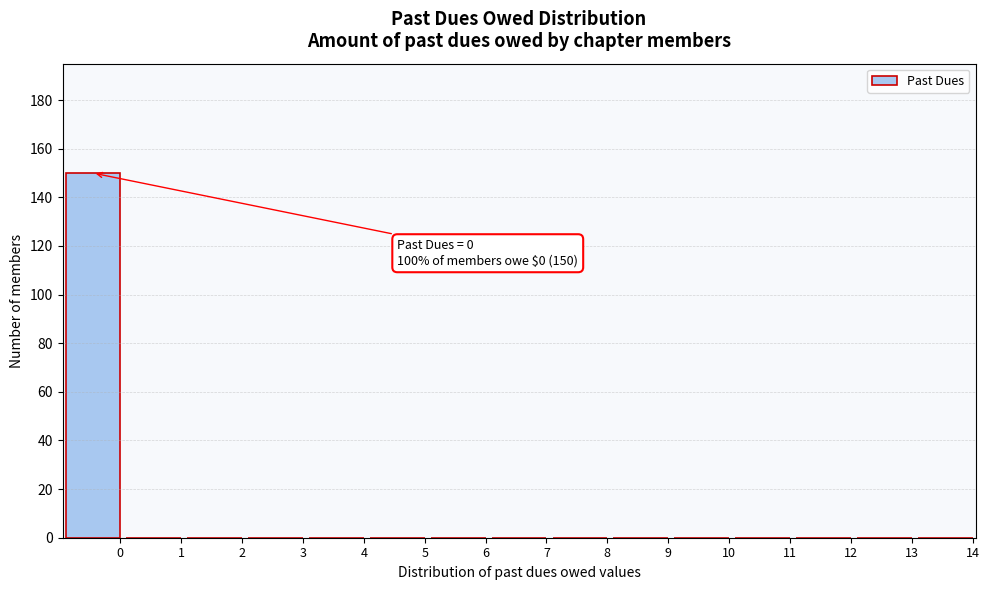

Reading left to right, list all the values displayed in this chart.

0=150	1=0	2=0	3=0	4=0	5=0	6=0	7=0	8=0	9=0	10=0	11=0	12=0	13=0	14=0